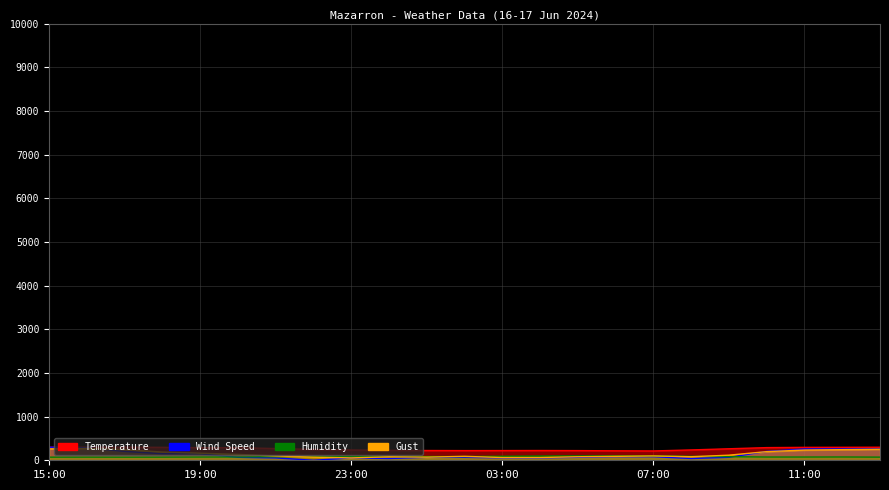

What is the total value across all series at 04:00?

437.8